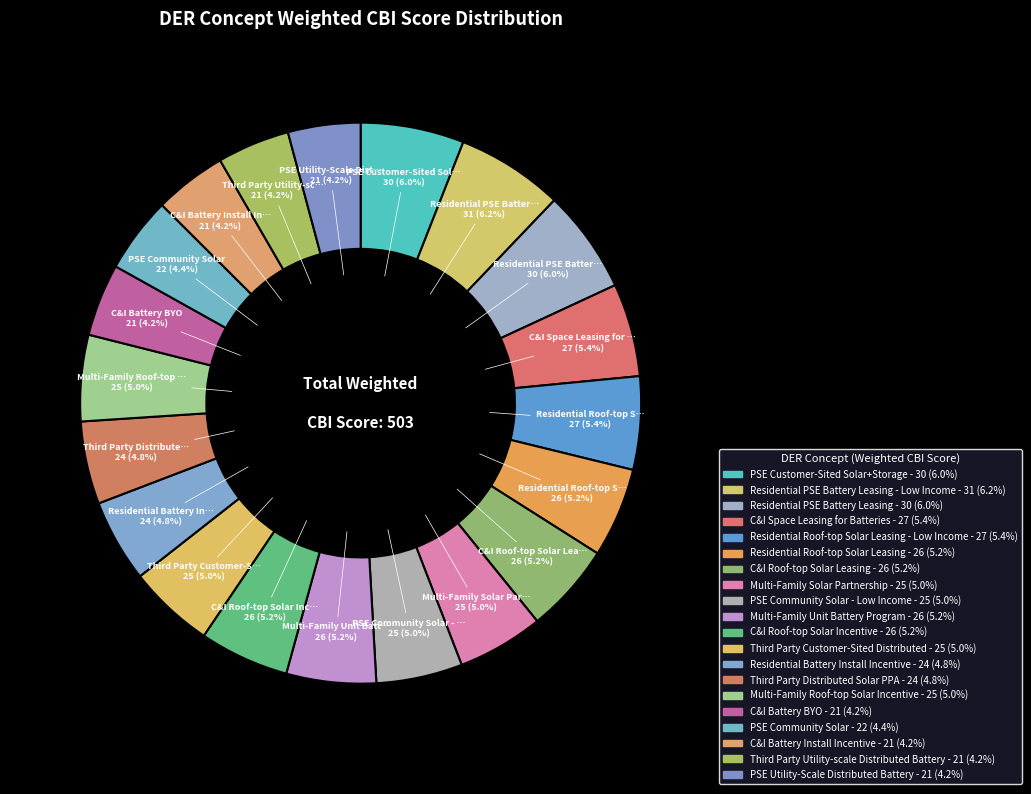

How many slices are in this pie chart?

20